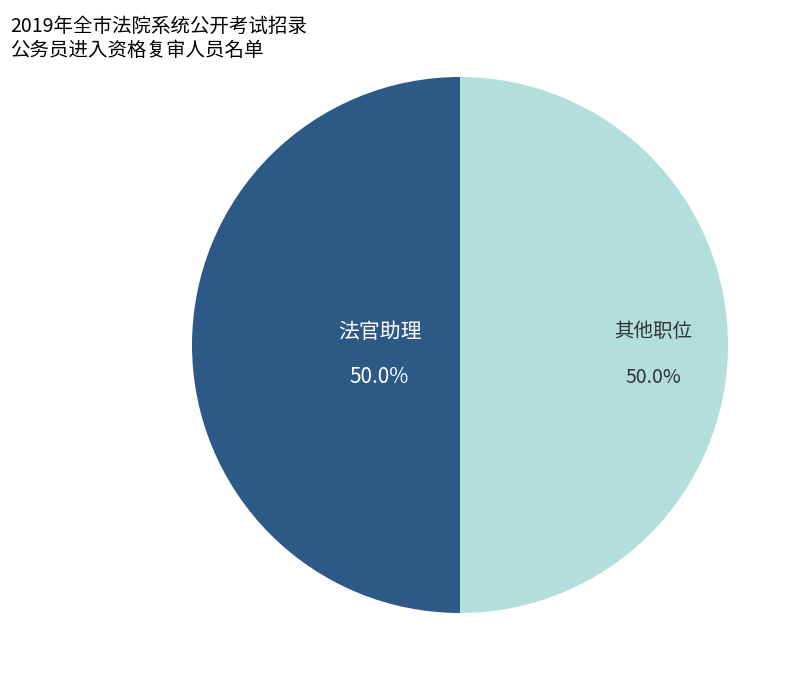

Is there a majority slice in this chart?

No